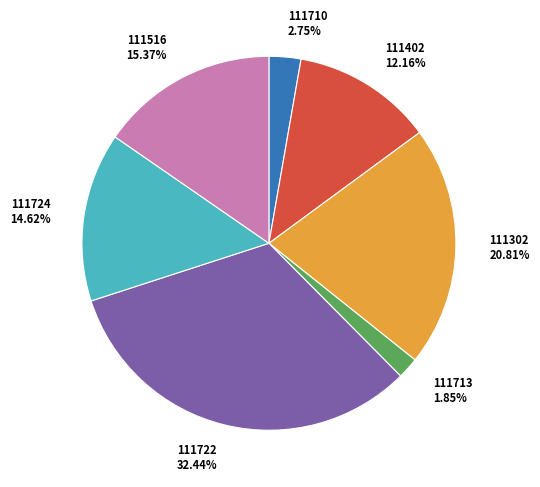

Count the number of slices in the pie.

7